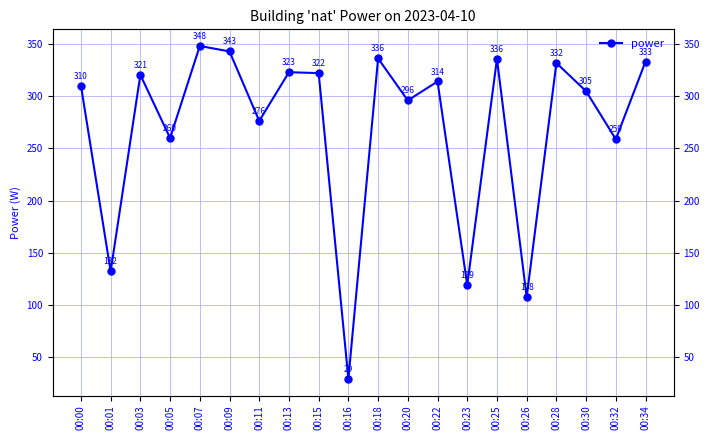

List the labels in order of value, smallest first.

00:16, 00:26, 00:23, 00:01, 00:32, 00:05, 00:11, 00:20, 00:30, 00:00, 00:22, 00:03, 00:15, 00:13, 00:28, 00:34, 00:25, 00:18, 00:09, 00:07